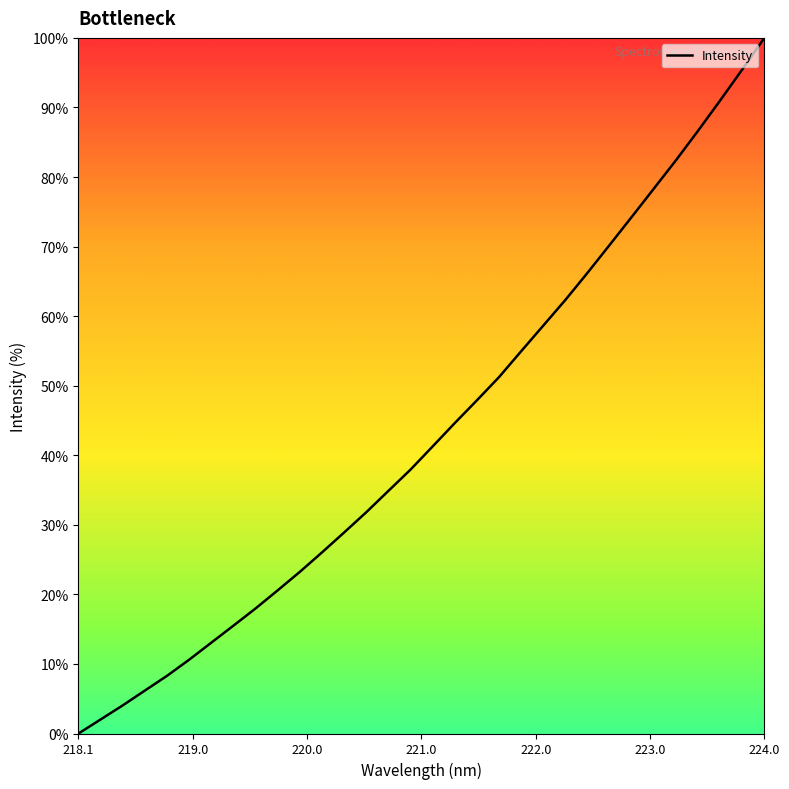

What is the greatest value displayed?

100.0